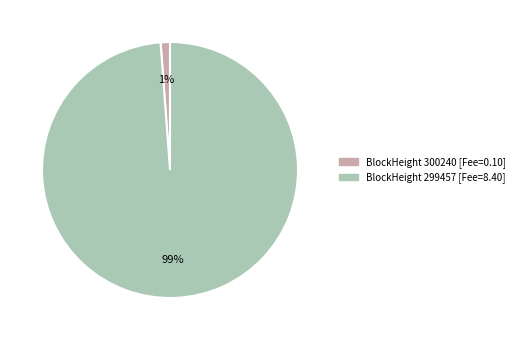

Is there a majority slice in this chart?

Yes